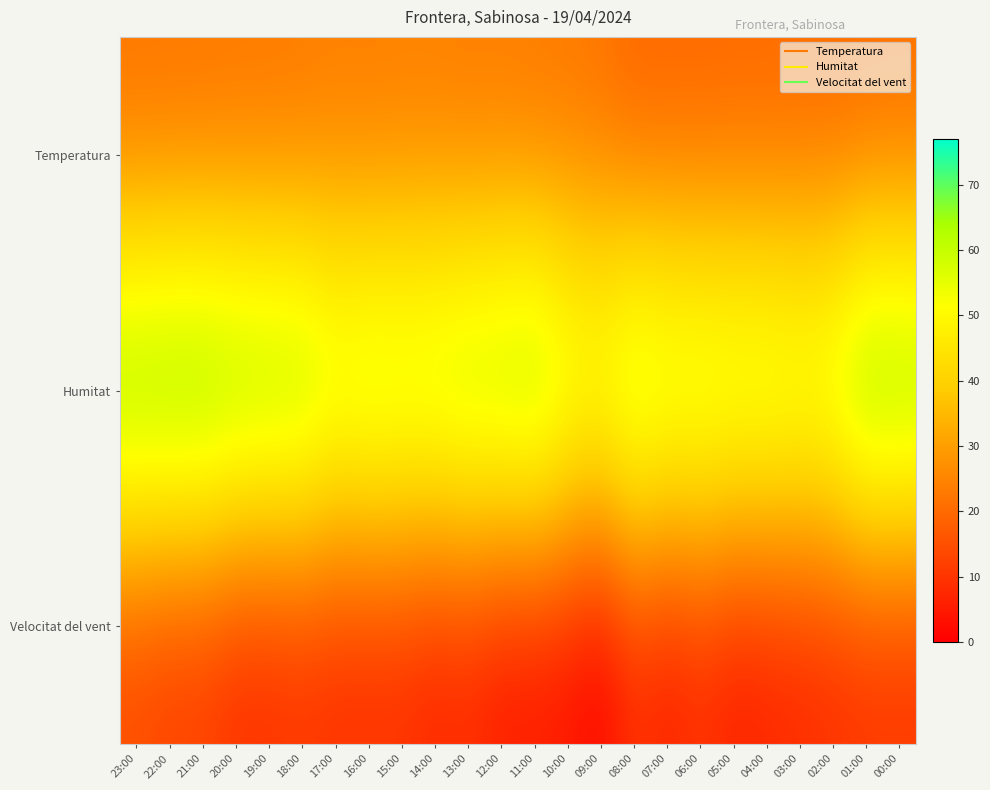

Between 23:00 and 12:00, which is larger?

12:00